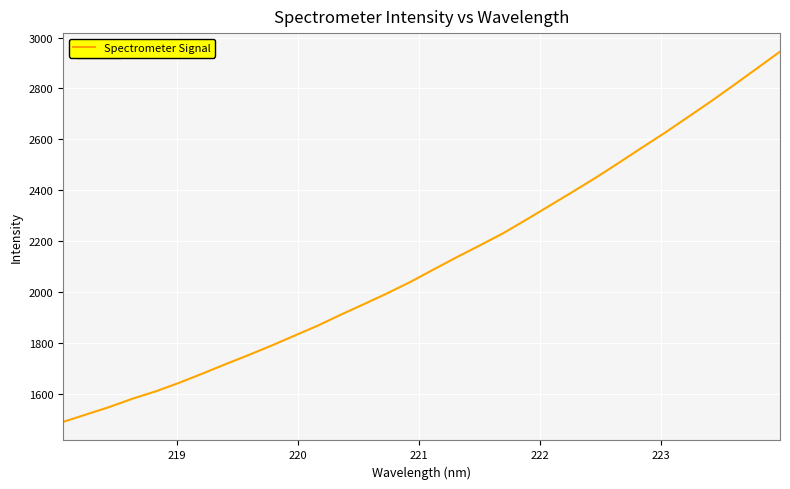

What is the smallest value displayed?

1488.2